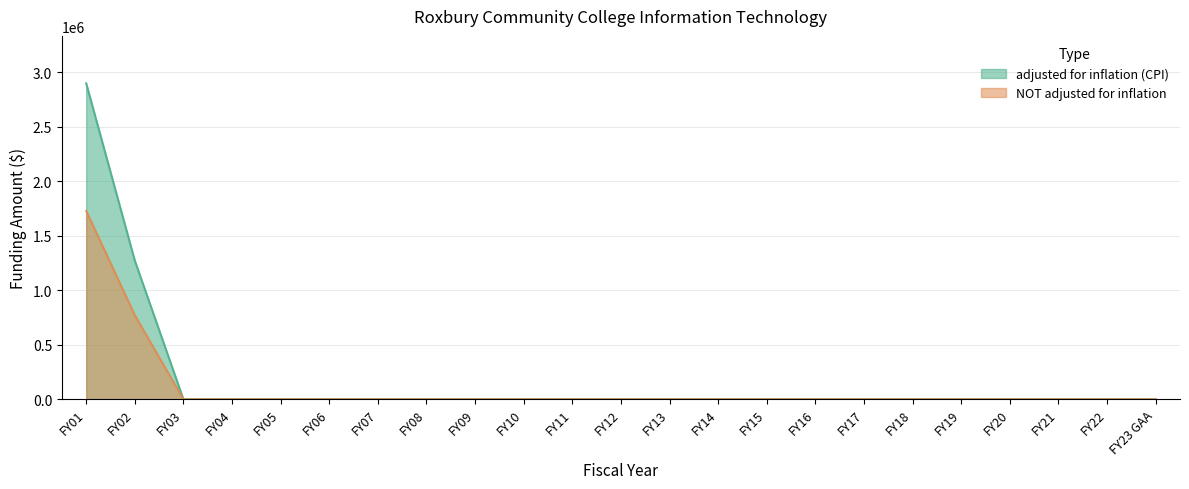

At which label does adjusted for inflation (CPI) reach its minimum?

FY03